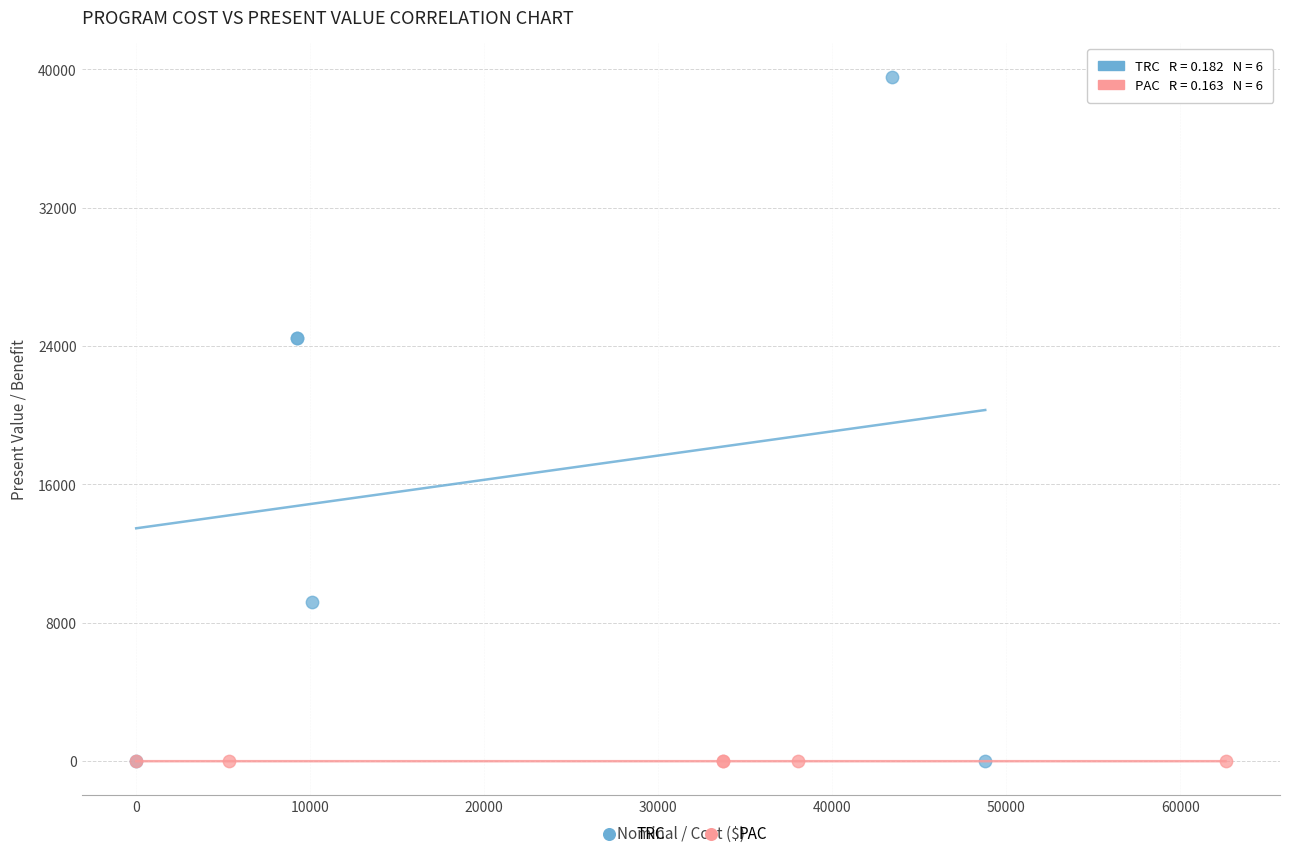

Which series reaches the maximum Y coordinate?

TRC